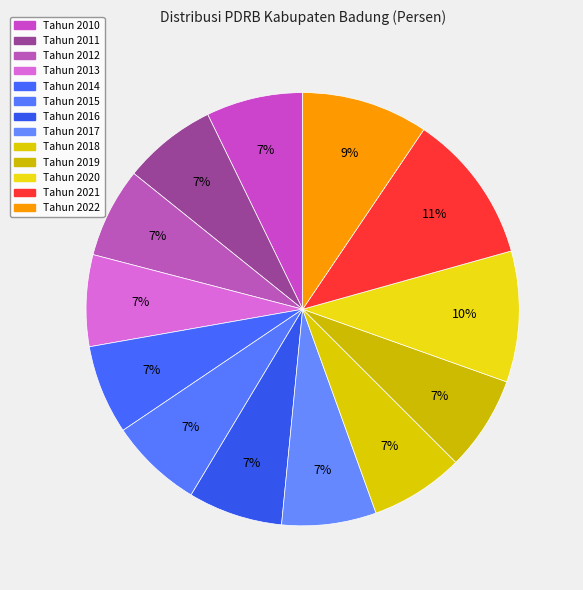

Which category has the smallest portion of the pie?

Tahun 2014